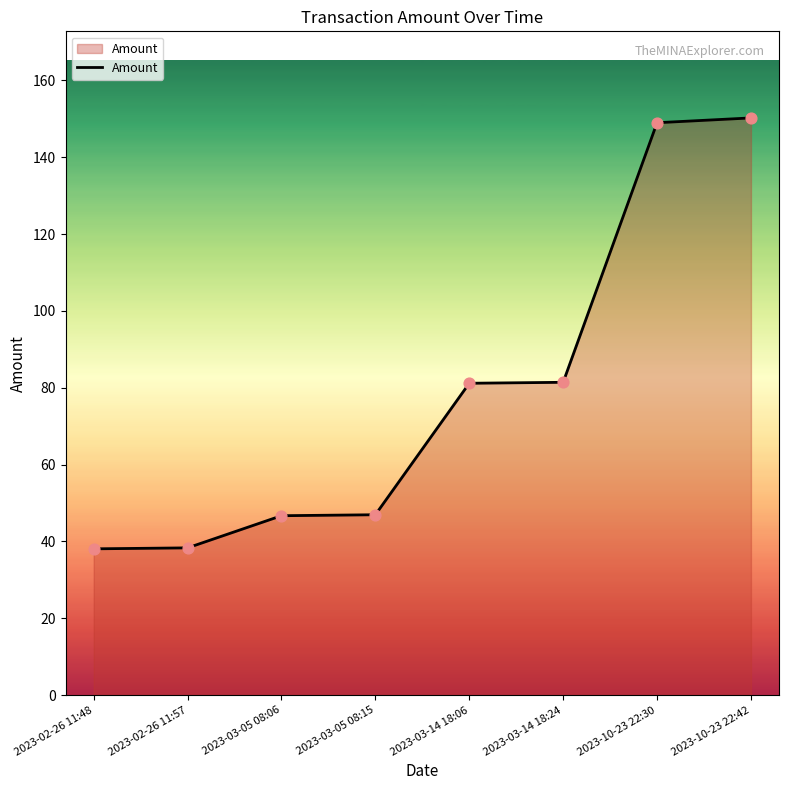

What is the change in value from 2023-02-26 11:48 to 2023-10-23 22:30?

+110.9